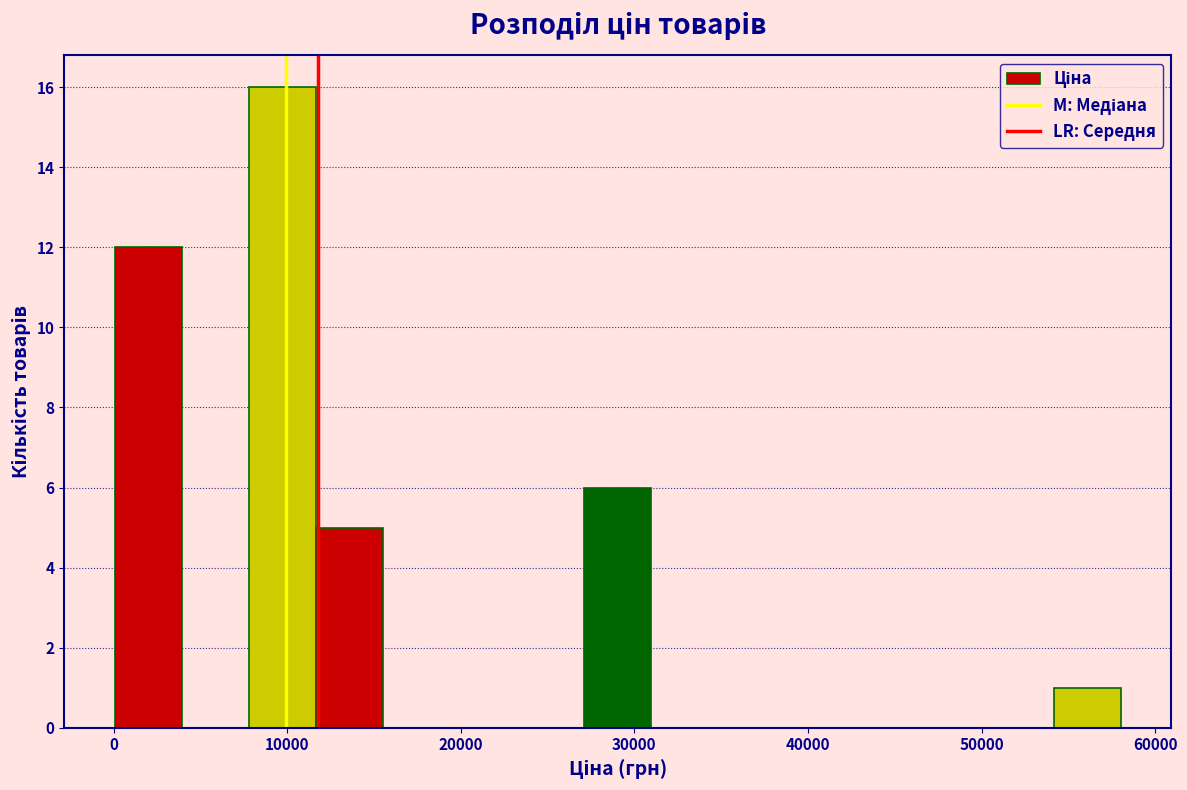

Around what value on the x-axis is the tallest bar? Give the approximate position of its centre, as read against the axis.

10000